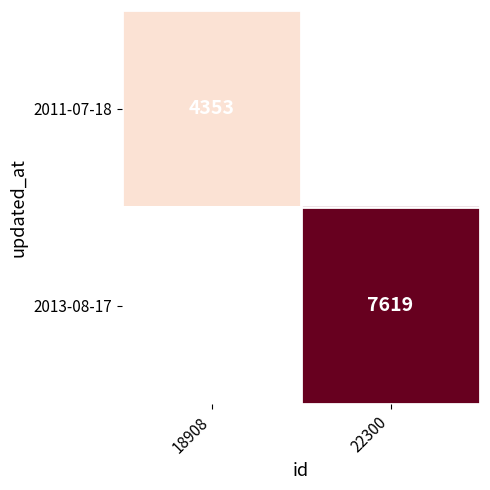

True or false: 2013-08-17 has a value of 12210 at 22300.

False